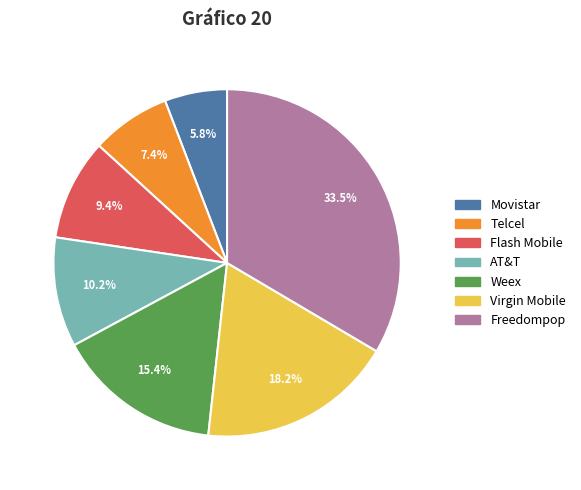

To the nearest percent, what portion does Movistar represent?

6%